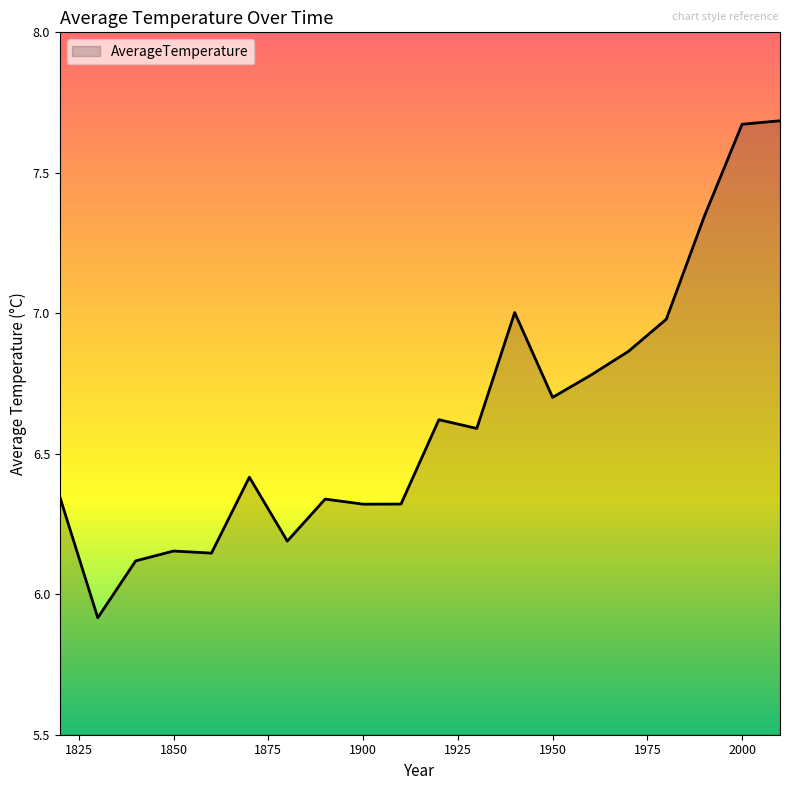

True or false: there are more than 0 points higher than both neighbors.

True